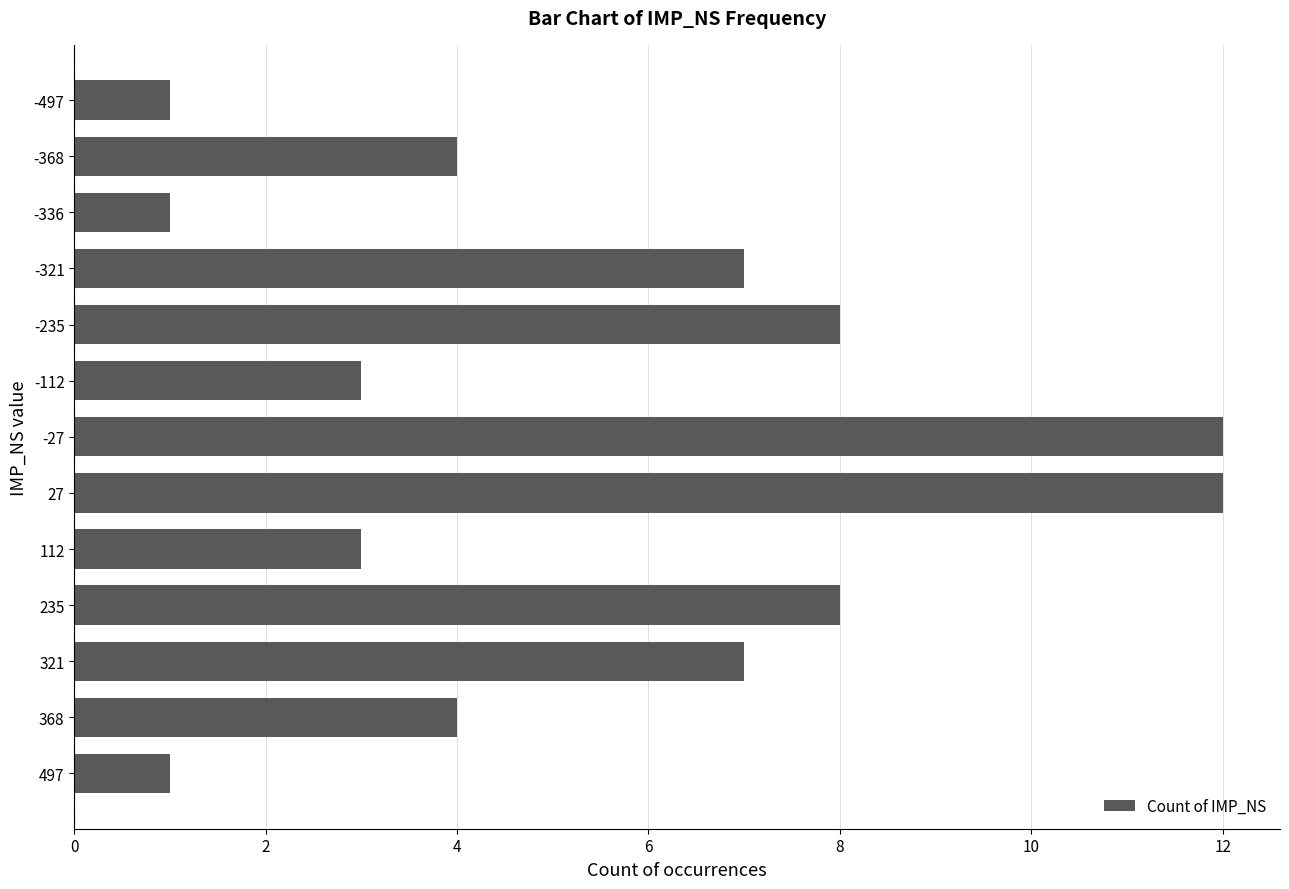

True or false: the data shows 7 at 321.

True